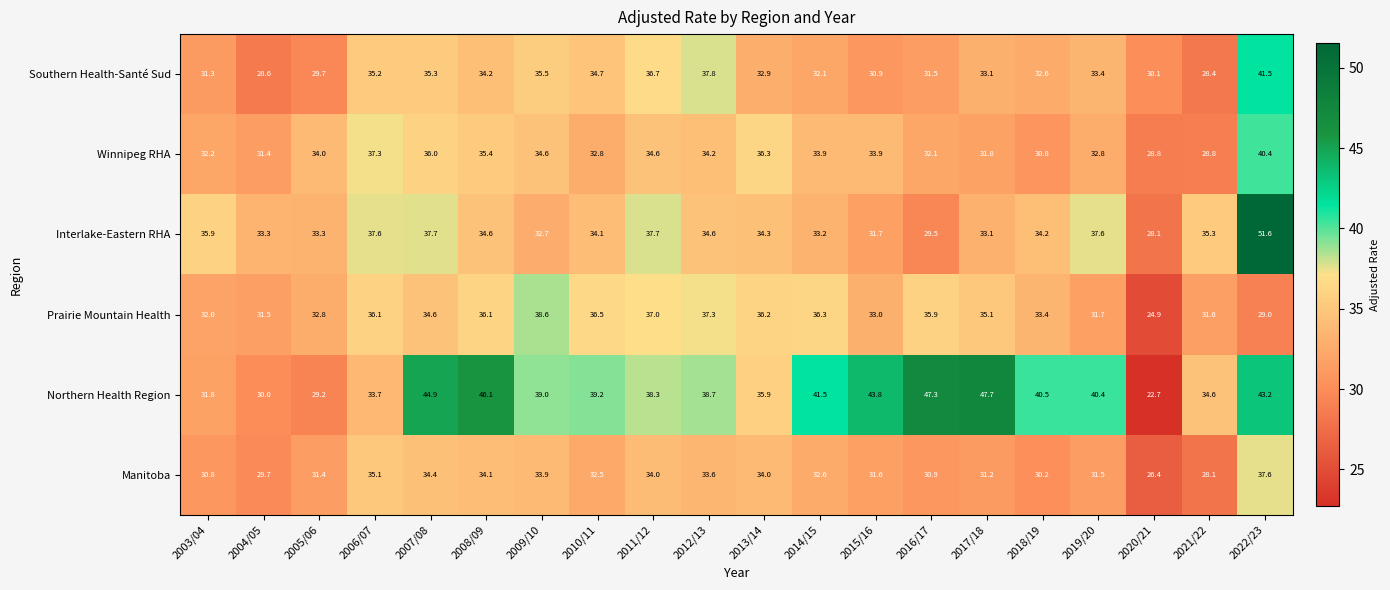

What is the smallest value displayed?

22.7